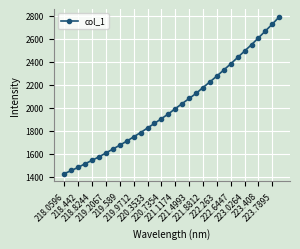

Is this an area chart (filled region under the line)?

No